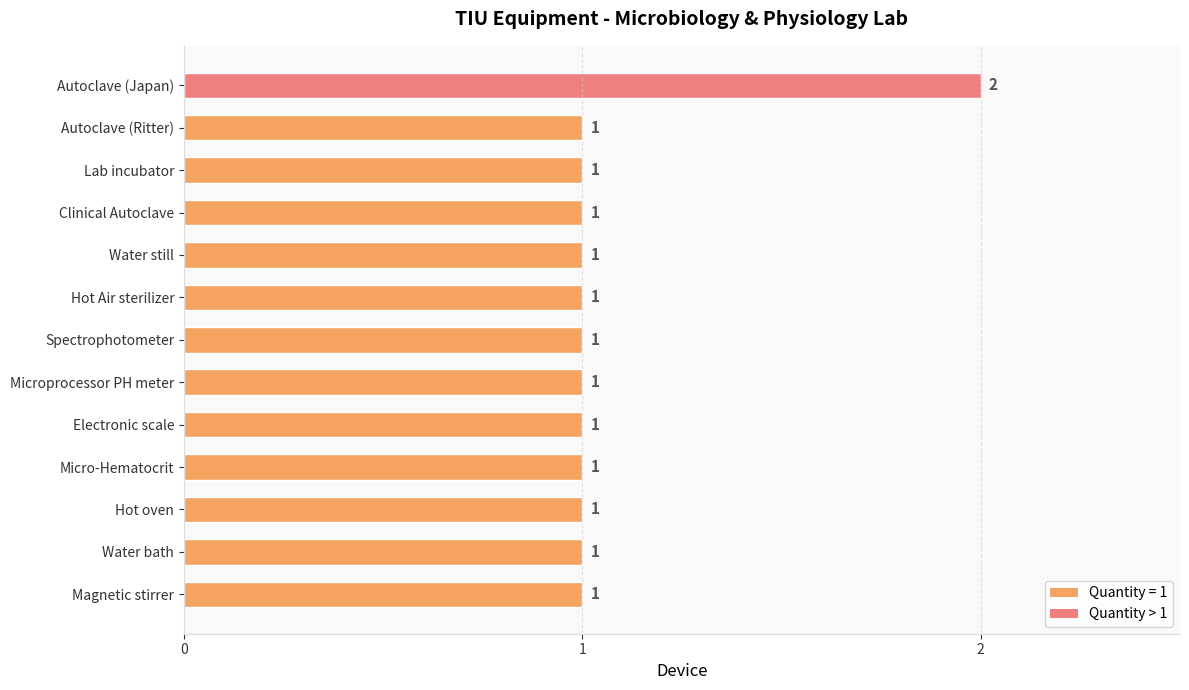

Does the chart contain stacked bars?

No